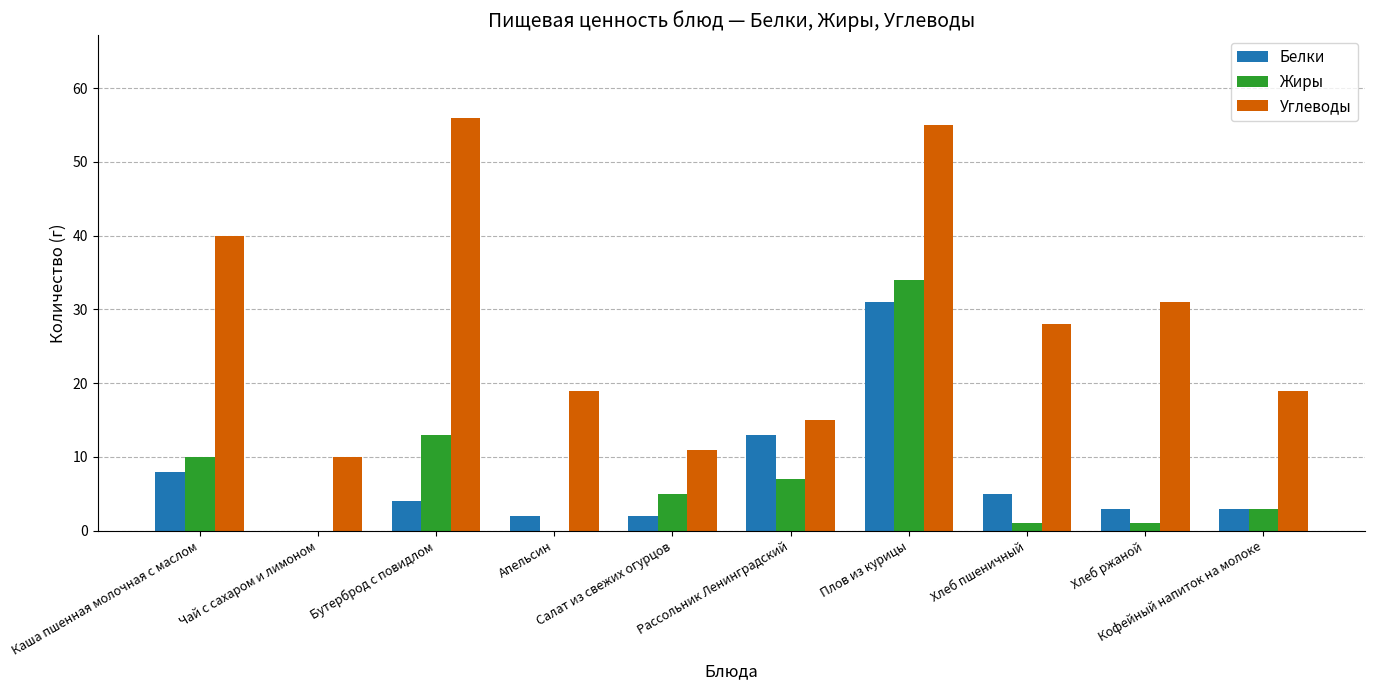

What is the highest value of the Жиры series?

34